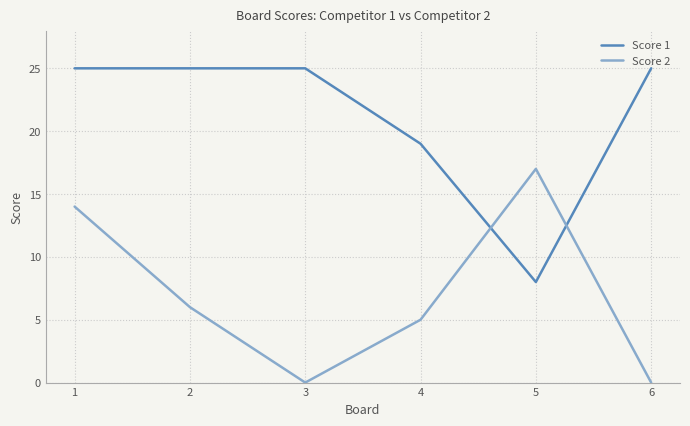

At which category does Score 2 reach its first local valley?

3